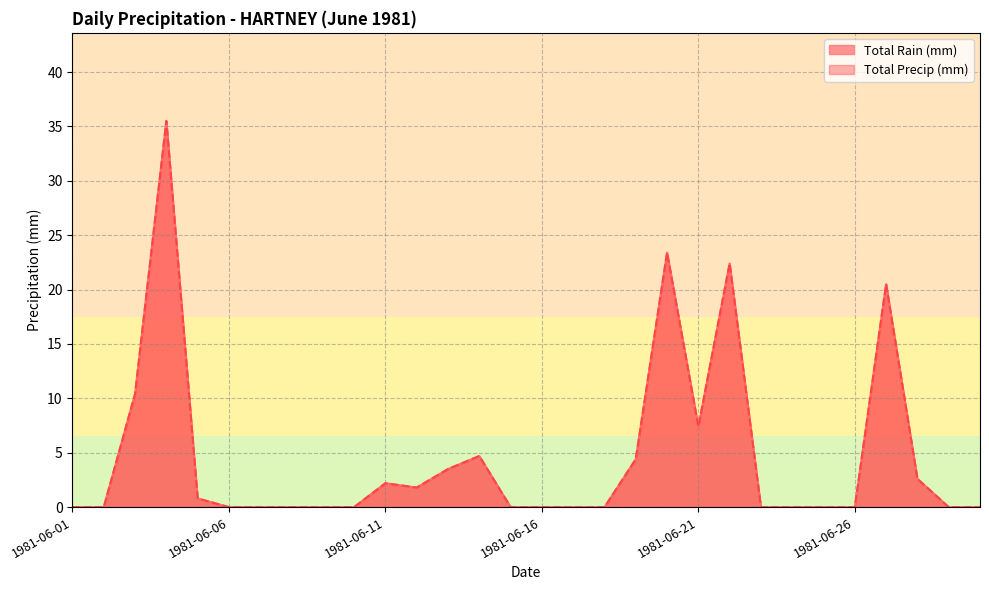

What is the difference between the maximum and minimum values in the Total Rain (mm) series?

35.5